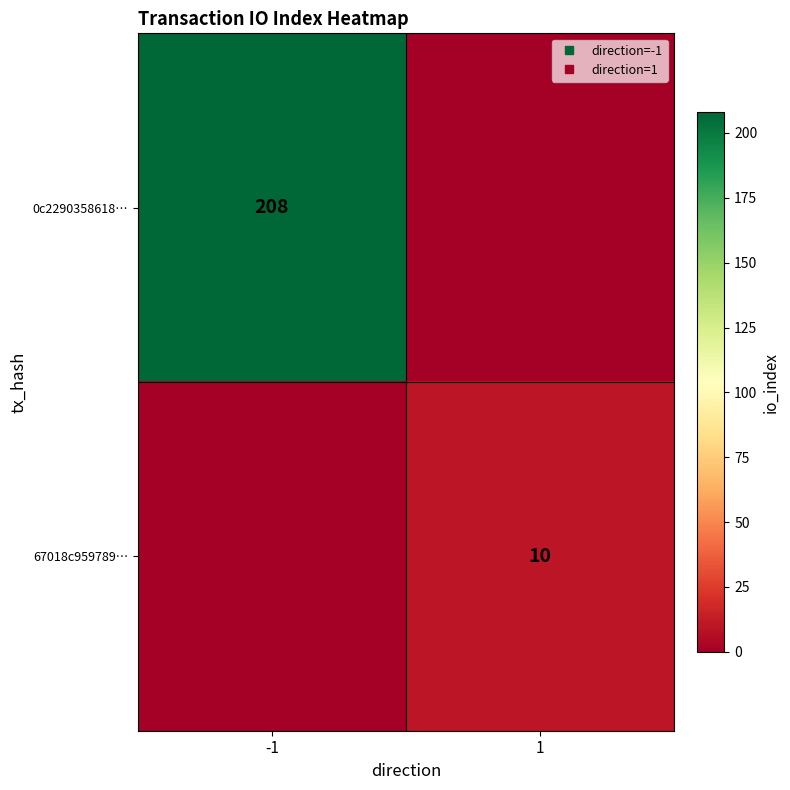

What is the maximum value shown in the chart?

208